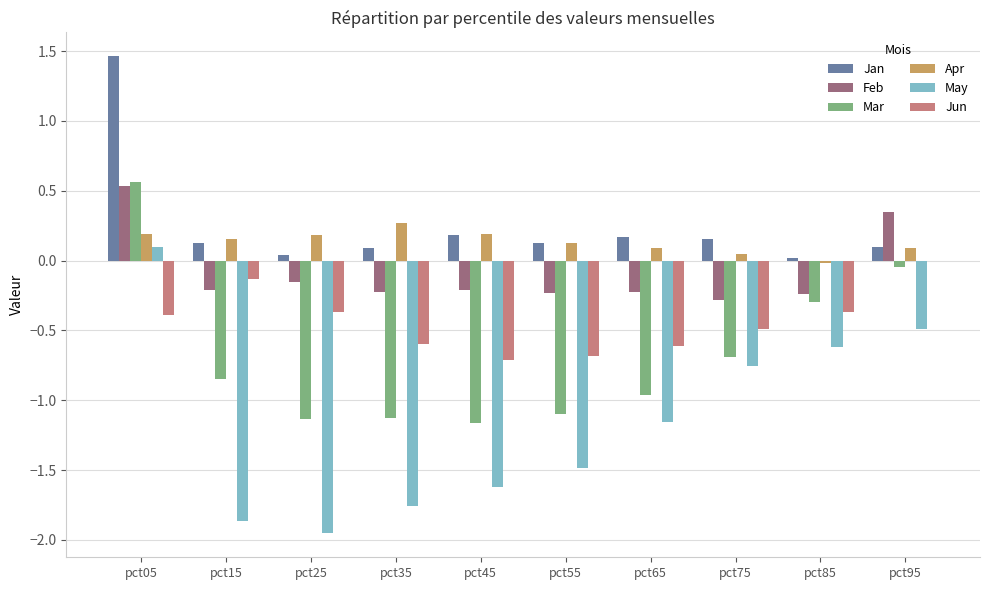

The Jan series shows 0.1 at pct95. True or false?

True